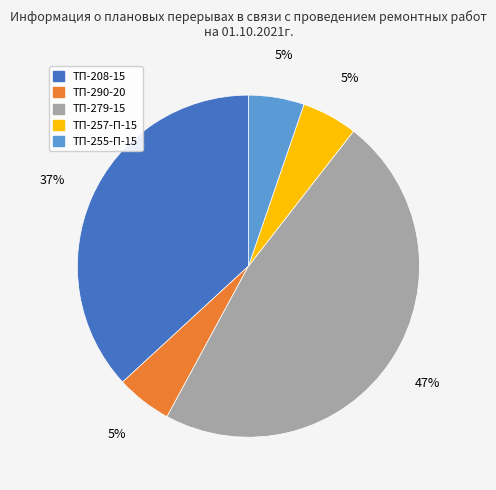

How many segments does this pie chart have?

5